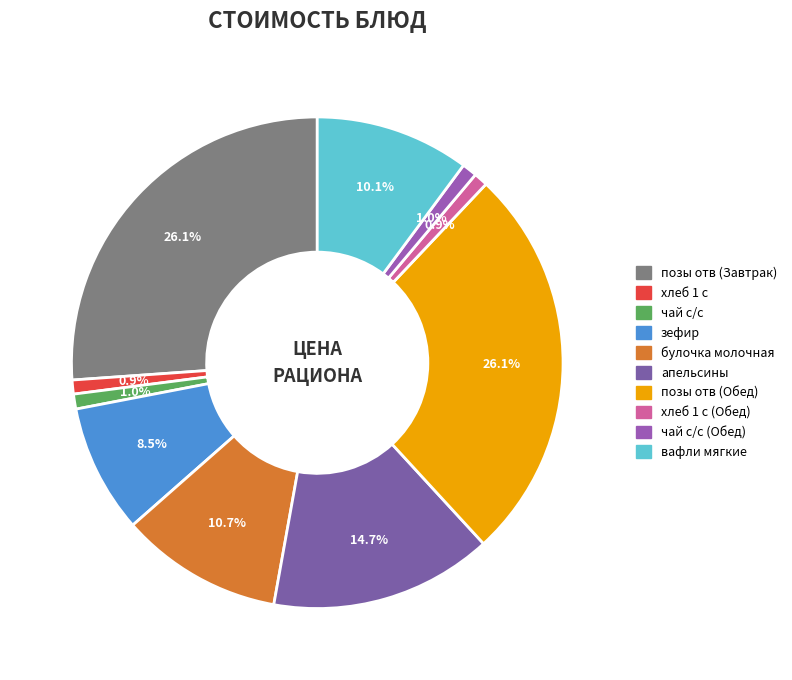

Is there a majority slice in this chart?

No